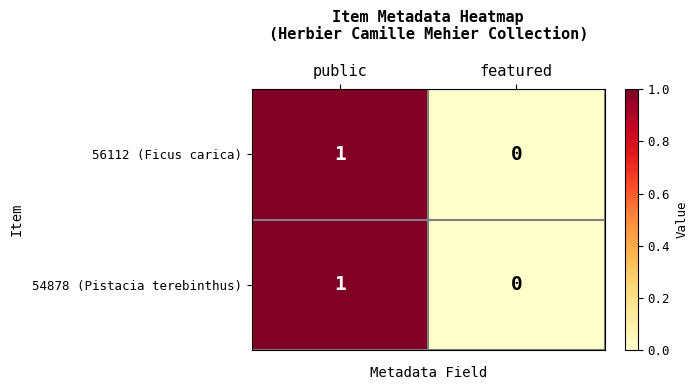

At which category is the sum across all series the highest?

public